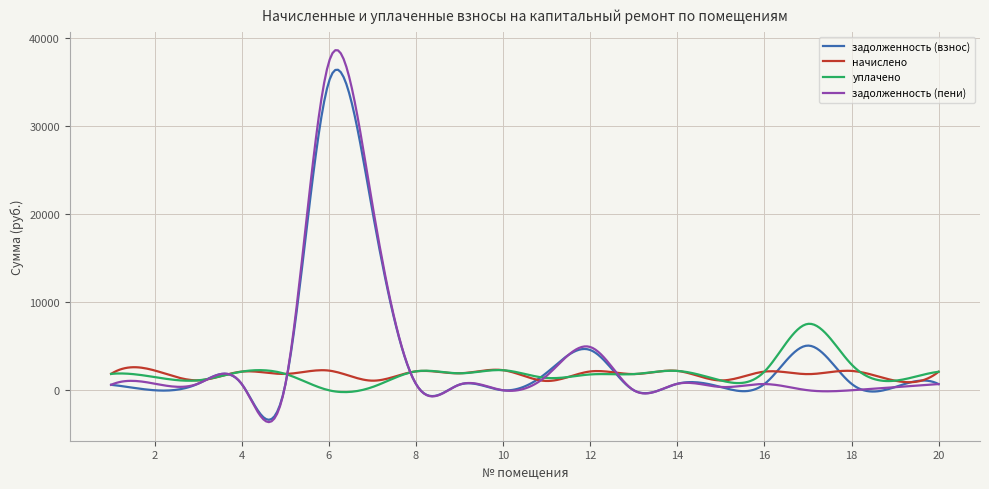

True or false: задолженность (взнос) has more than 0 points higher than both neighbors.

True